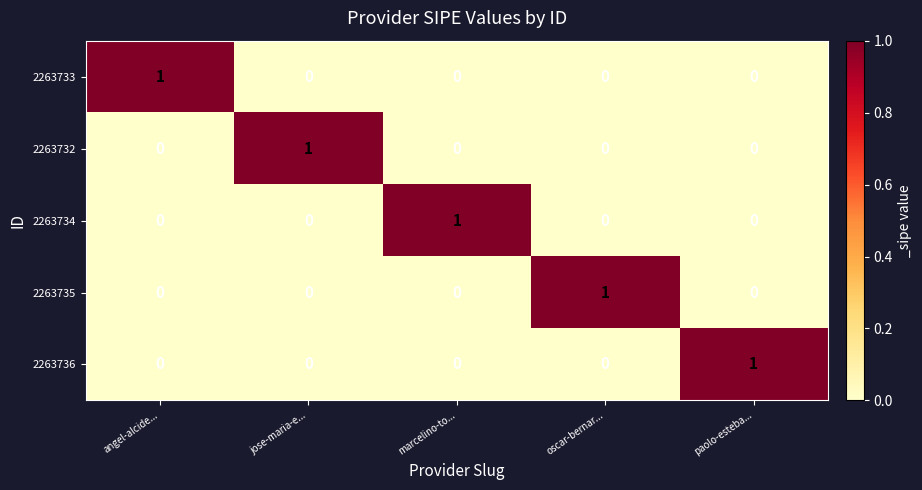

Is it true that 2263735 equals 0 at angel-alcide...?

True